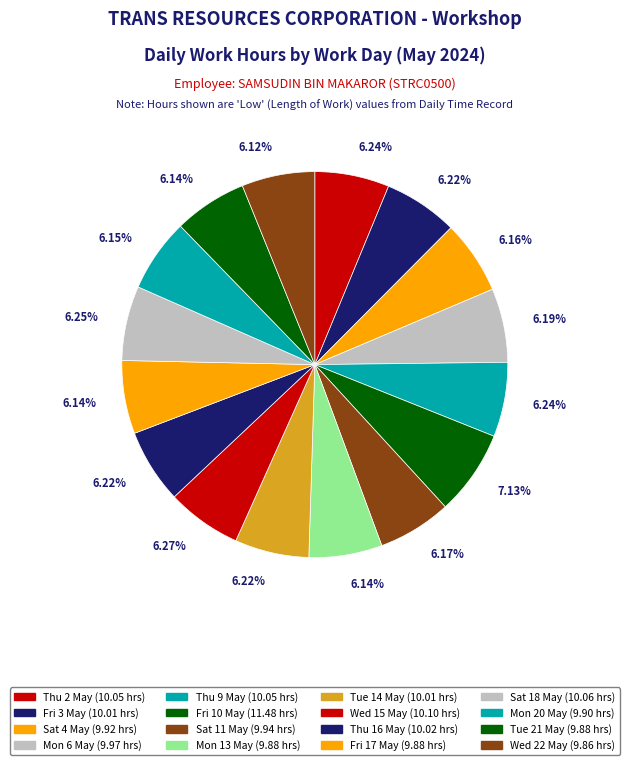

To the nearest percent, what portion does Fri 17 May represent?

6%